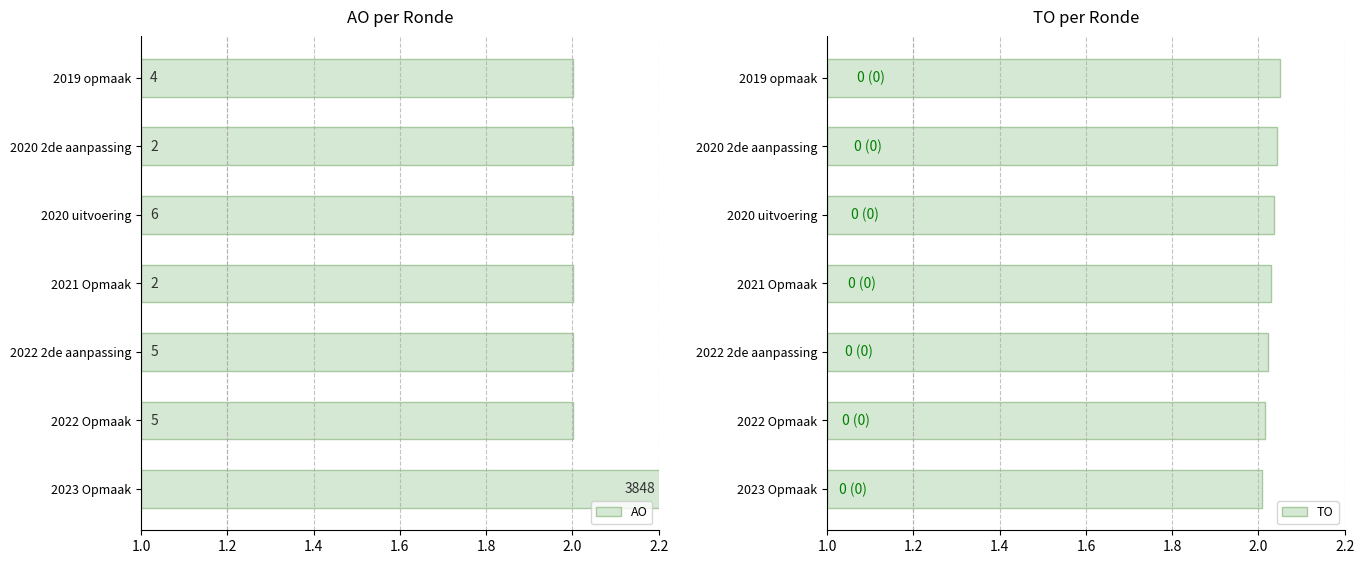

At how many categories does at least one series exceed 1?

7